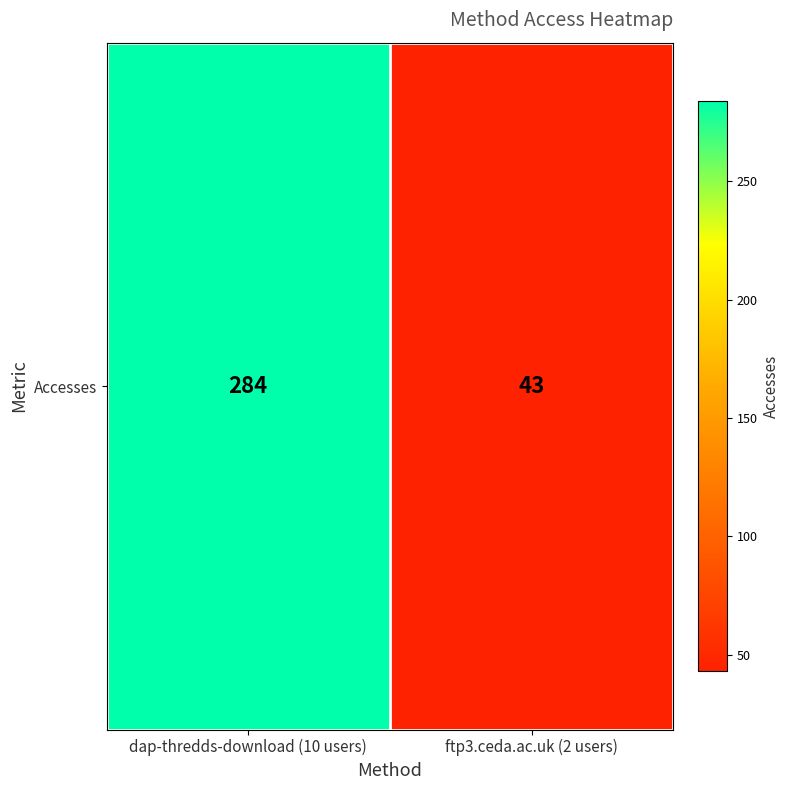

Reading left to right, list all the values displayed in this chart.

284	43